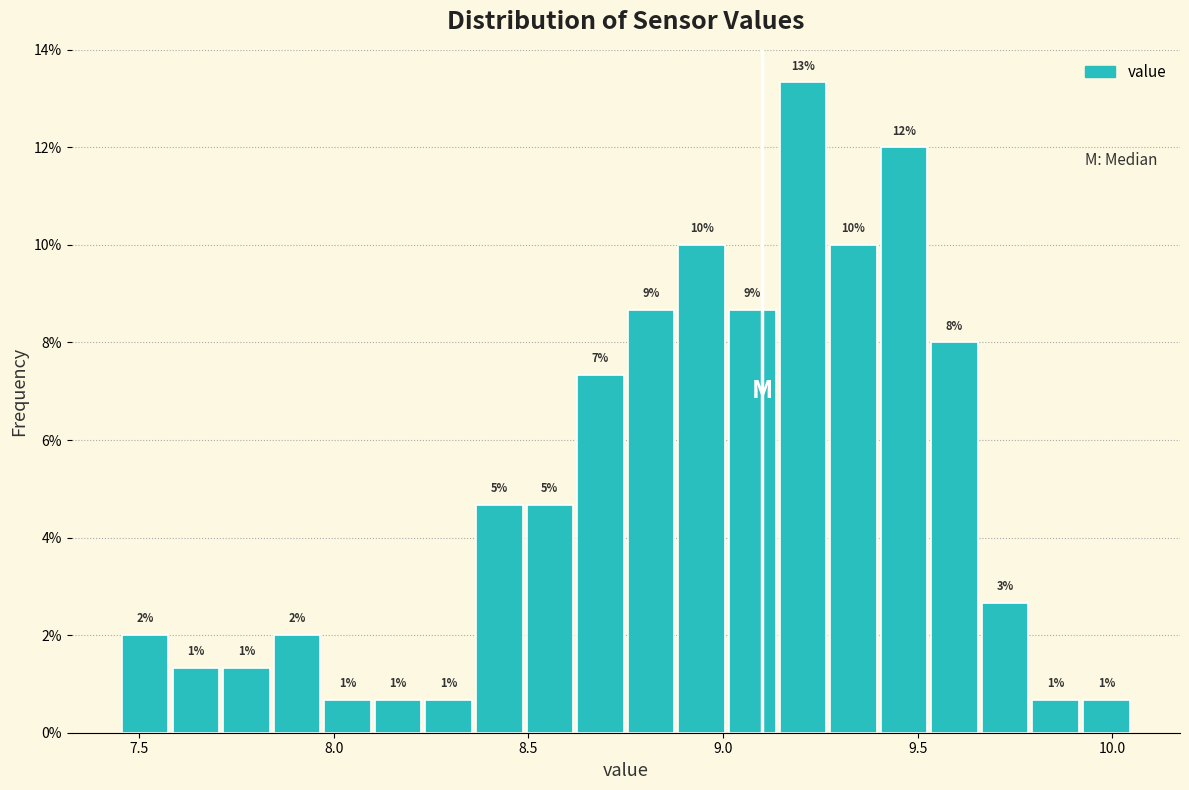

Read against the x-axis, roughly where is the centre of the tallest bar?

9.20